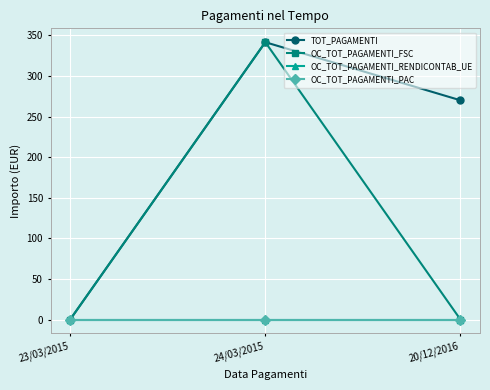

Rank the series by their maximum value, from highest to lowest.

TOT_PAGAMENTI, OC_TOT_PAGAMENTI_FSC, OC_TOT_PAGAMENTI_RENDICONTAB_UE, OC_TOT_PAGAMENTI_PAC